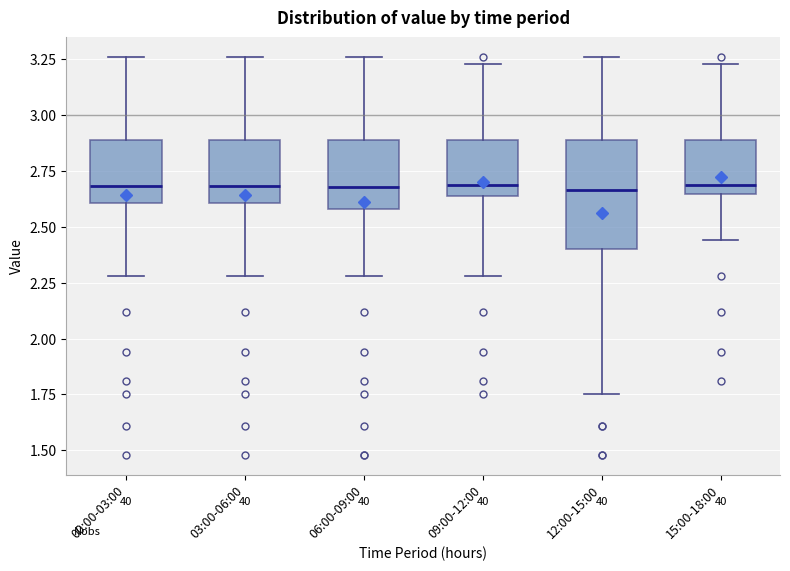

Where does the upper whisker of the box for 00:00-03:00 end on the y-axis? The values are not printed on the chart, so give them approximately, as read against the axis.

3.25